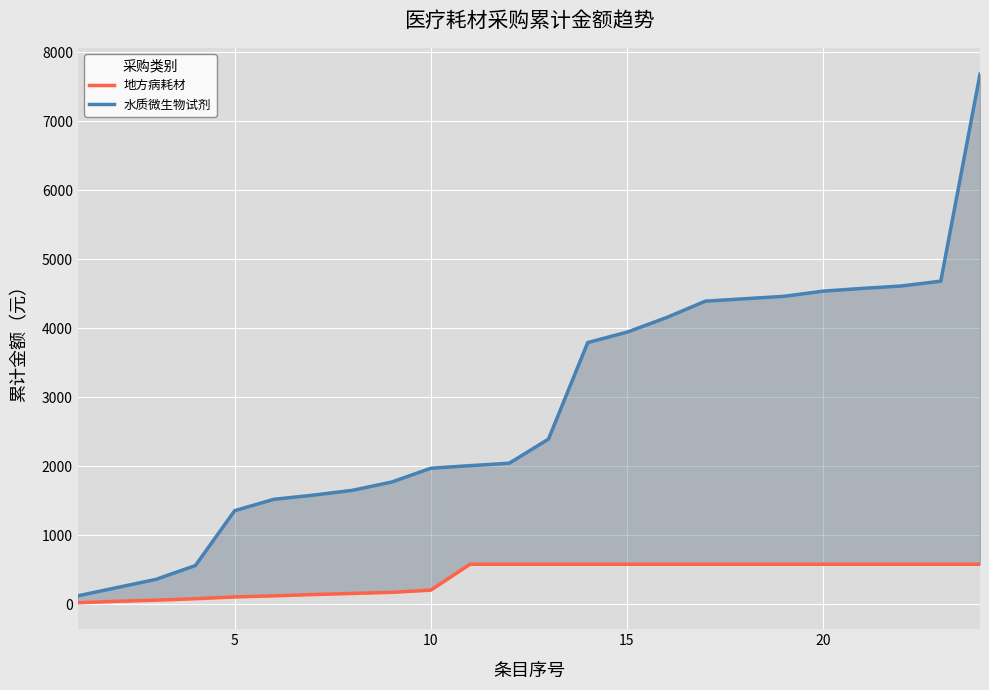

Which series has the largest total across all categories?

水质微生物试剂